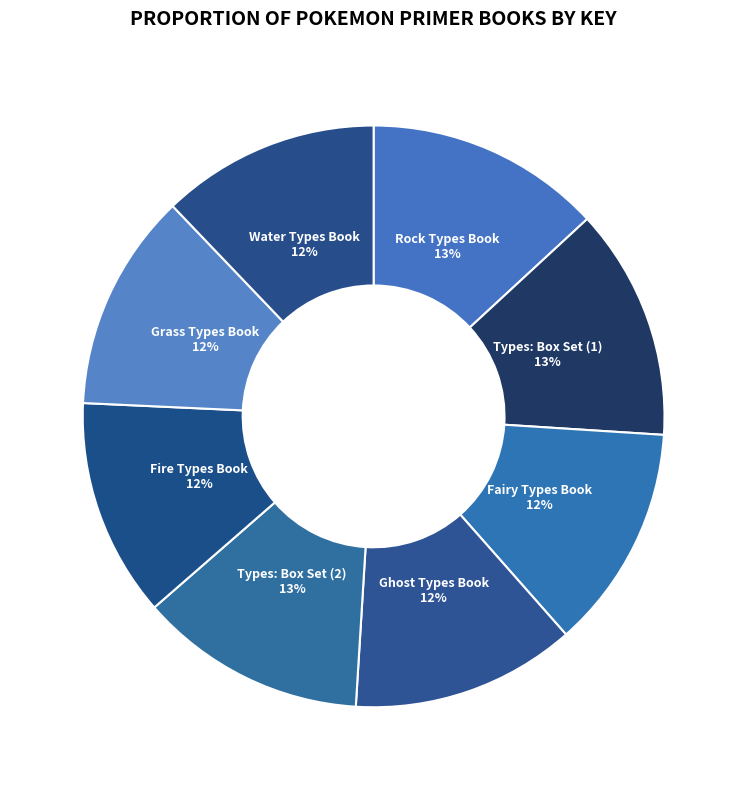

Which has a higher value, Fire Types Book or Rock Types Book?

Rock Types Book